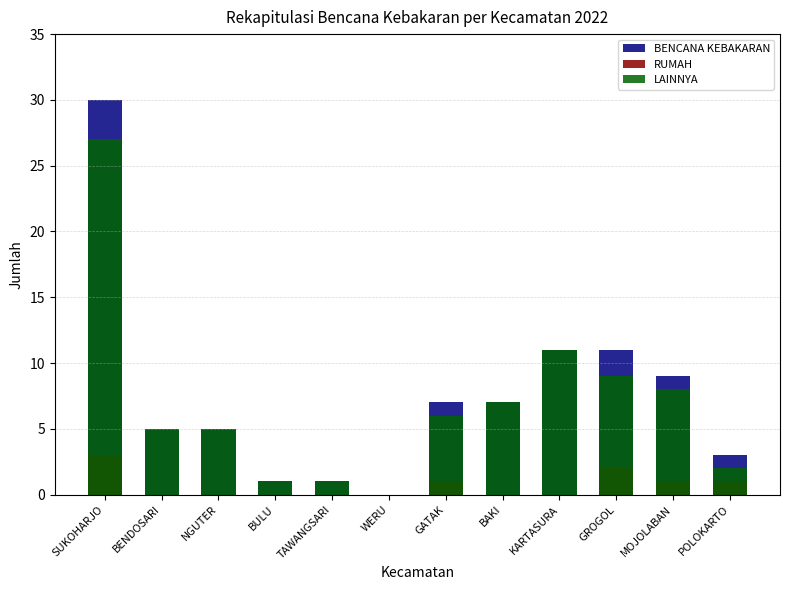

Which category has the lowest value in the LAINNYA series?

WERU